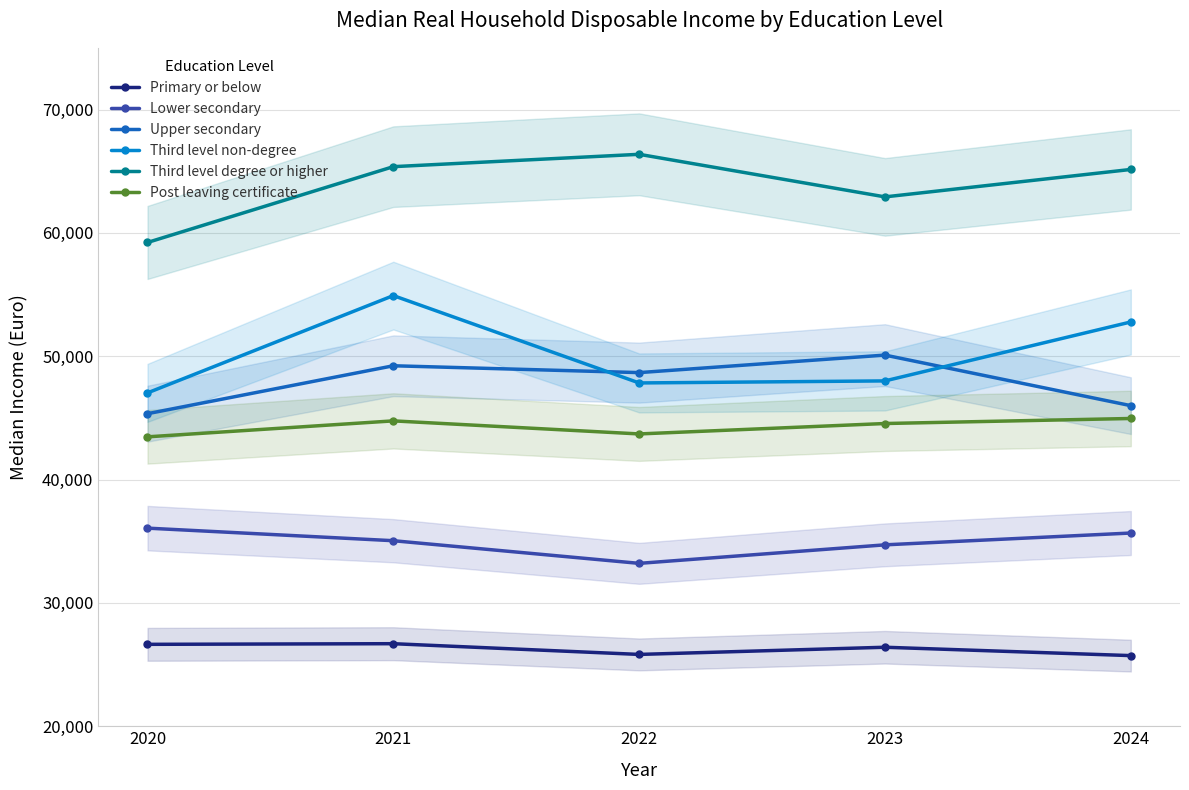

List the labels in order of Third level non-degree value, largest first.

2021, 2024, 2023, 2022, 2020